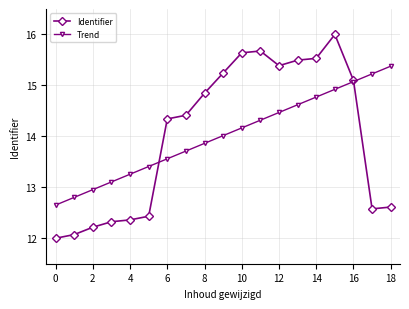

What is the maximum value shown in the chart?

16.0